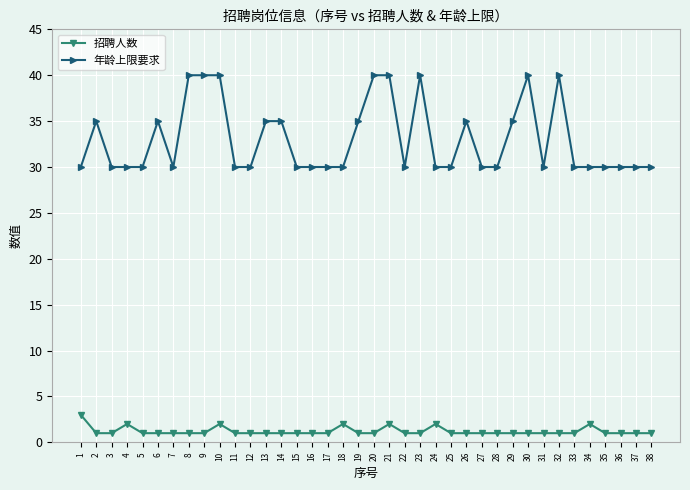

The value of 招聘人数 at 4 is 2. True or false?

True